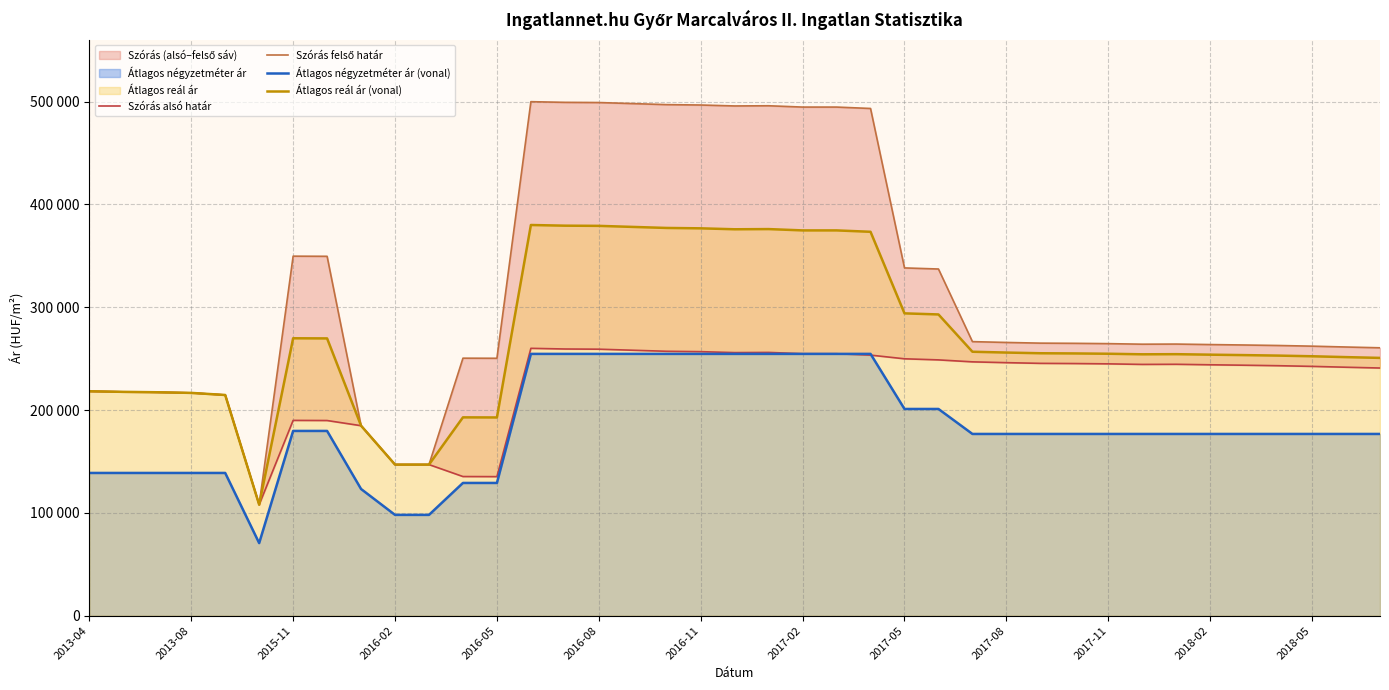

True or false: Átlagos reál ár (vonal) has a value of 253883 at 2018-02.

True